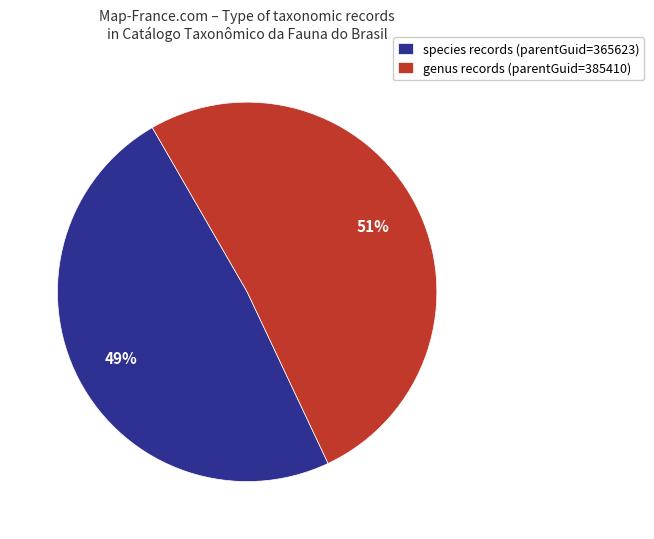

How many slices are in this pie chart?

2